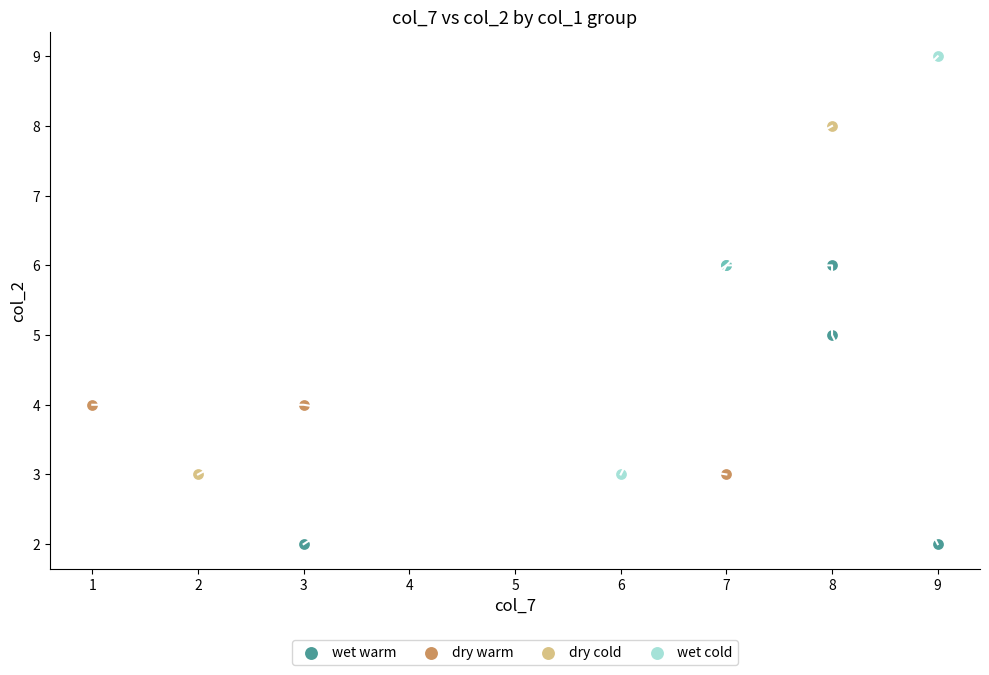

Which series has the widest spread of Y values?

wet cold